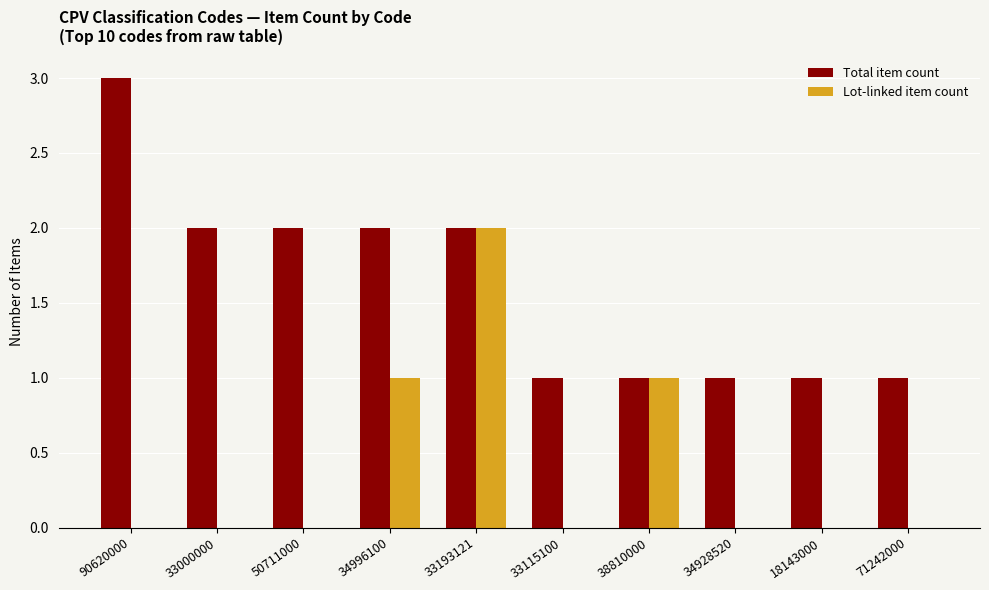

What value does the Total item count series have at 33193121?

2